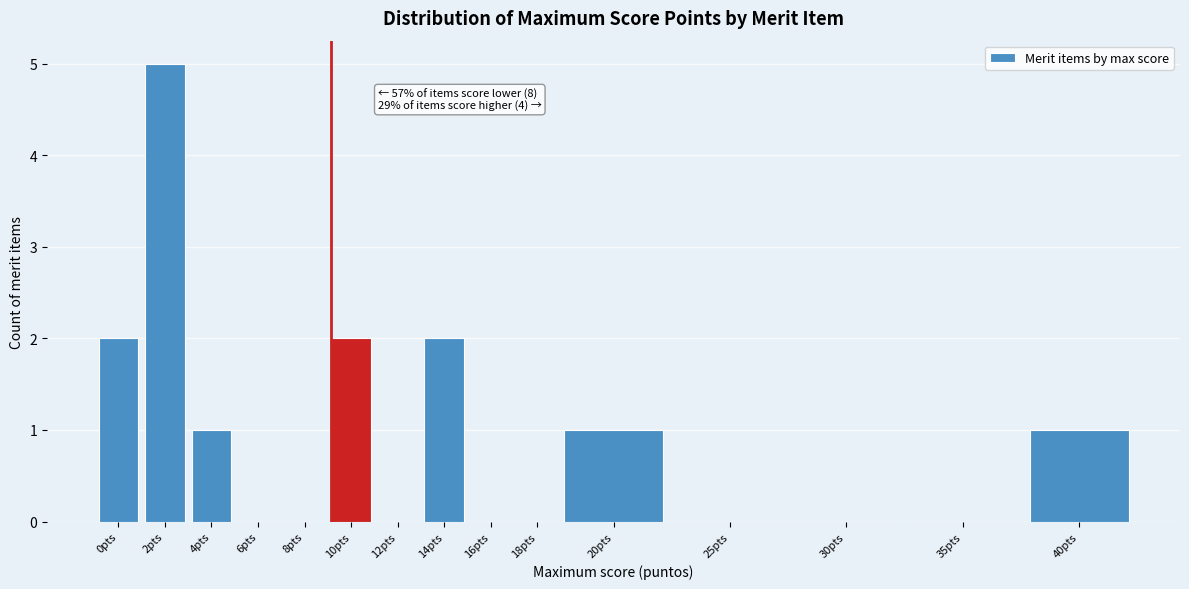

Reading left to right, list all the values displayed in this chart.

0pts=2	2pts=5	4pts=1	6pts=0	8pts=0	10pts=2	12pts=0	14pts=2	16pts=0	18pts=0	20pts=1	25pts=0	30pts=0	35pts=0	40pts=1